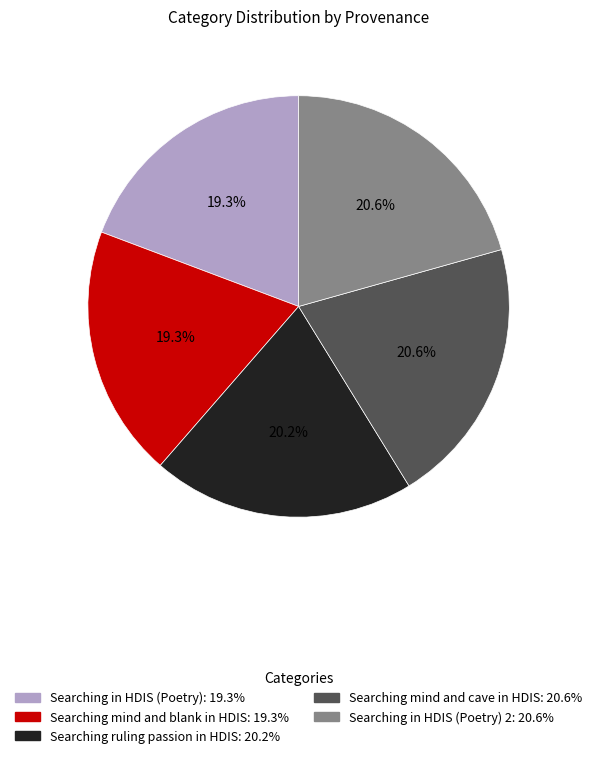

Is there a majority slice in this chart?

No